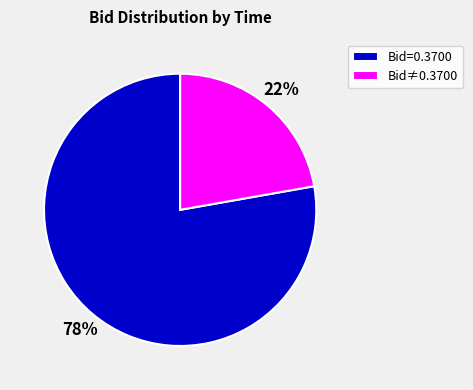

How many segments does this pie chart have?

2